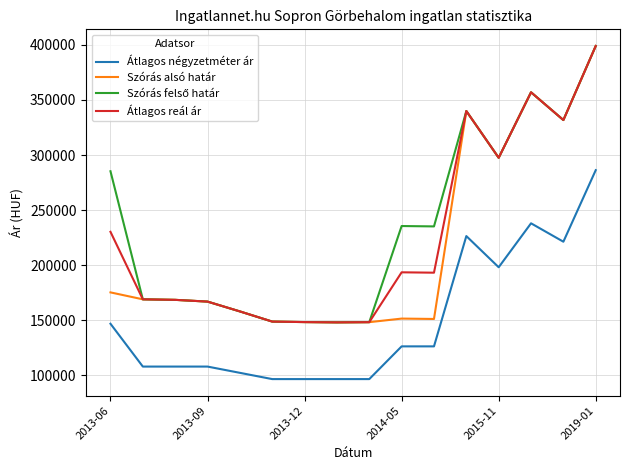

What is the highest value of the Átlagos reál ár series?

398963